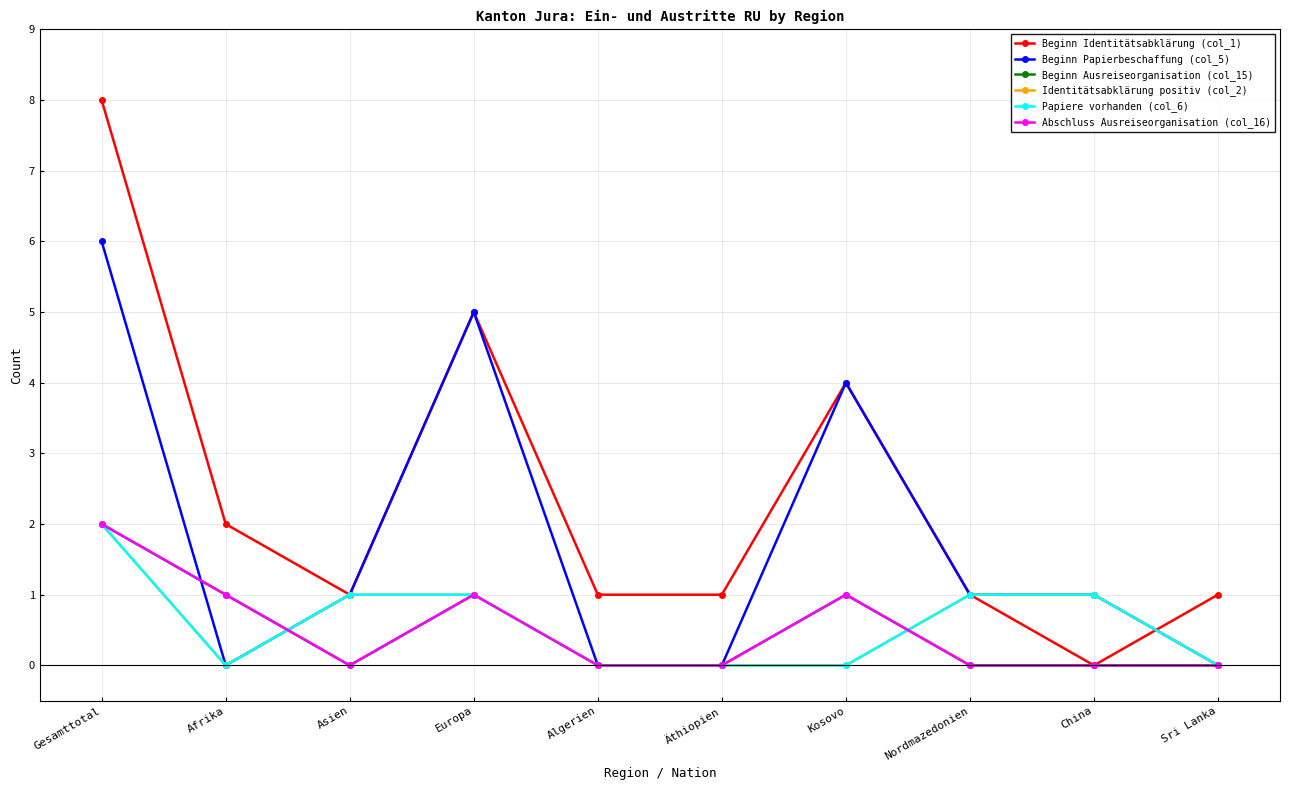

What is the sum of the Beginn Papierbeschaffung (col_5) values at Kosovo and Äthiopien?

4